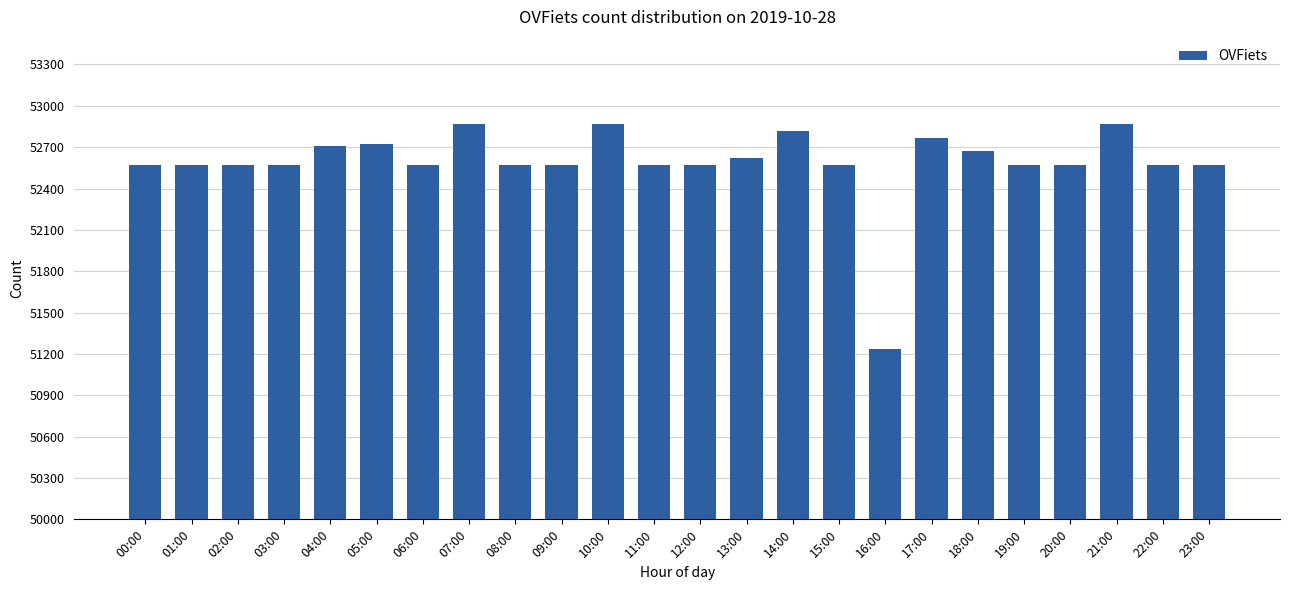

What is the average value?

52588